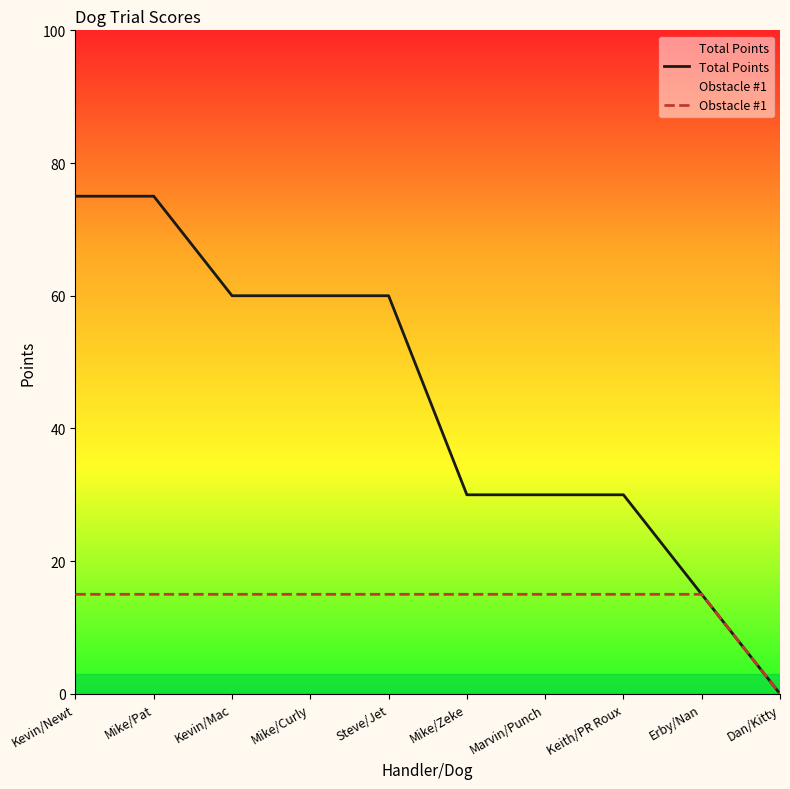

What is the sum of the Total Points values at Kevin/Newt and Steve/Jet?

135